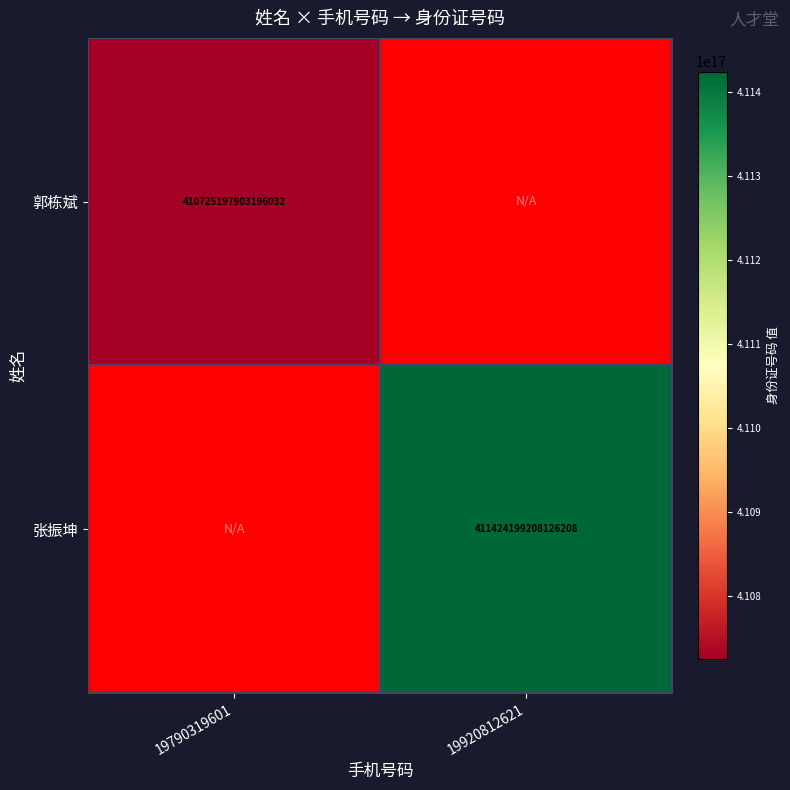

Is it true that 张振坤 equals 113467578458537056 at 19920812621?

False